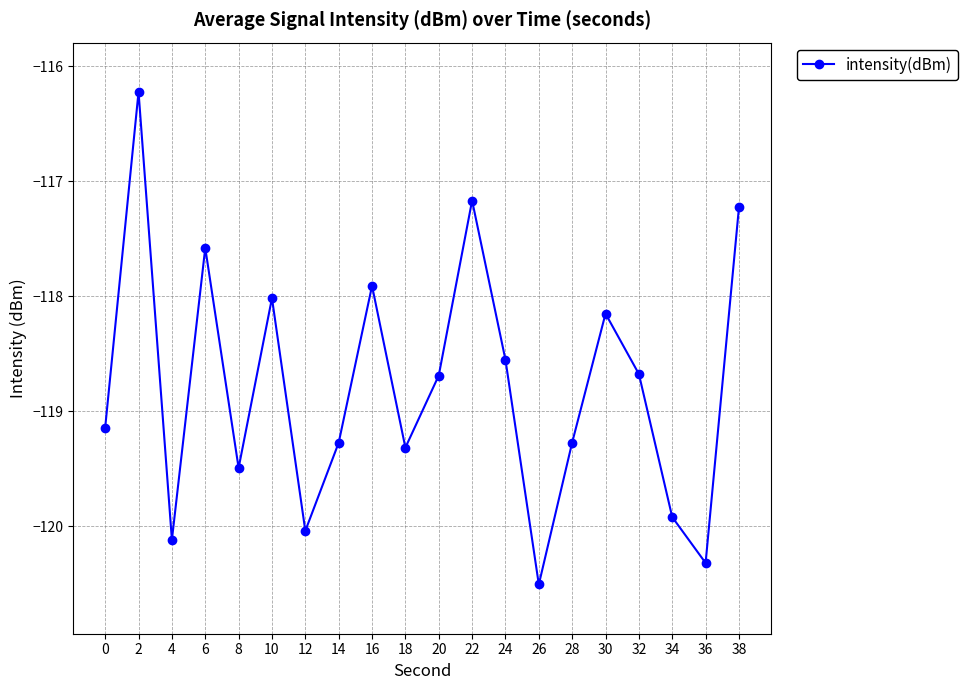

Is it true that the value at 26 is -70.0?

False